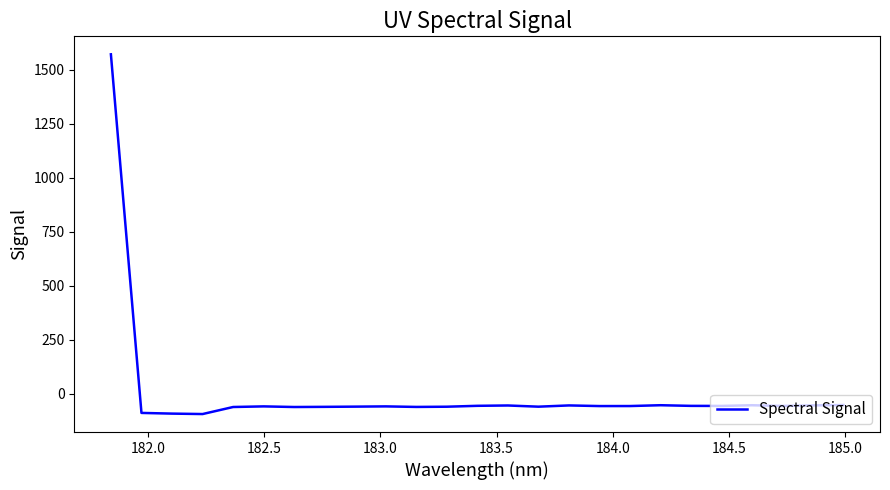

What is the minimum value shown in the chart?

-94.2